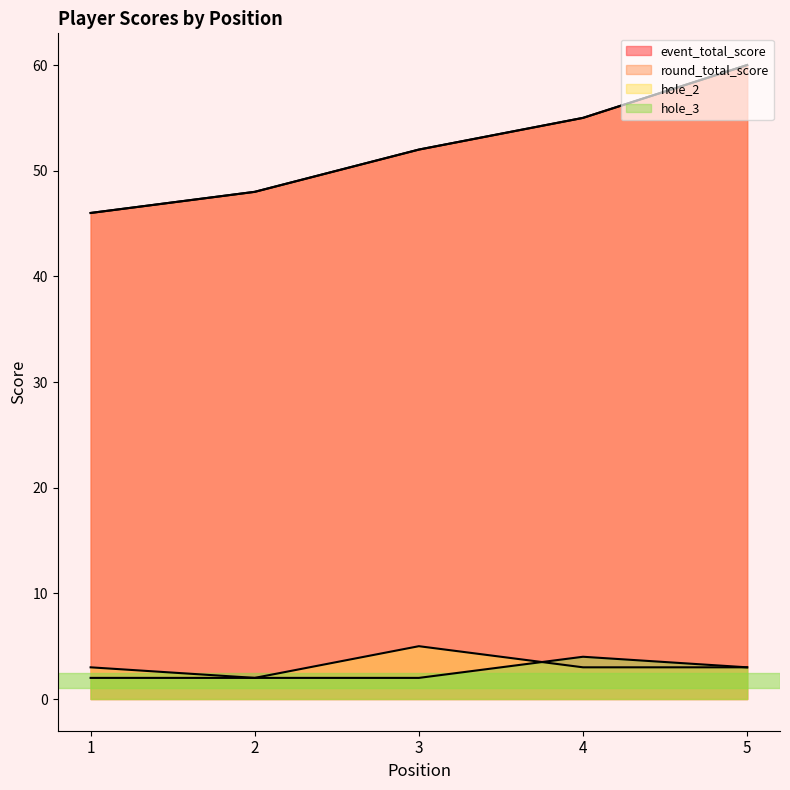

At which label does round_total_score first exceed 52?

4